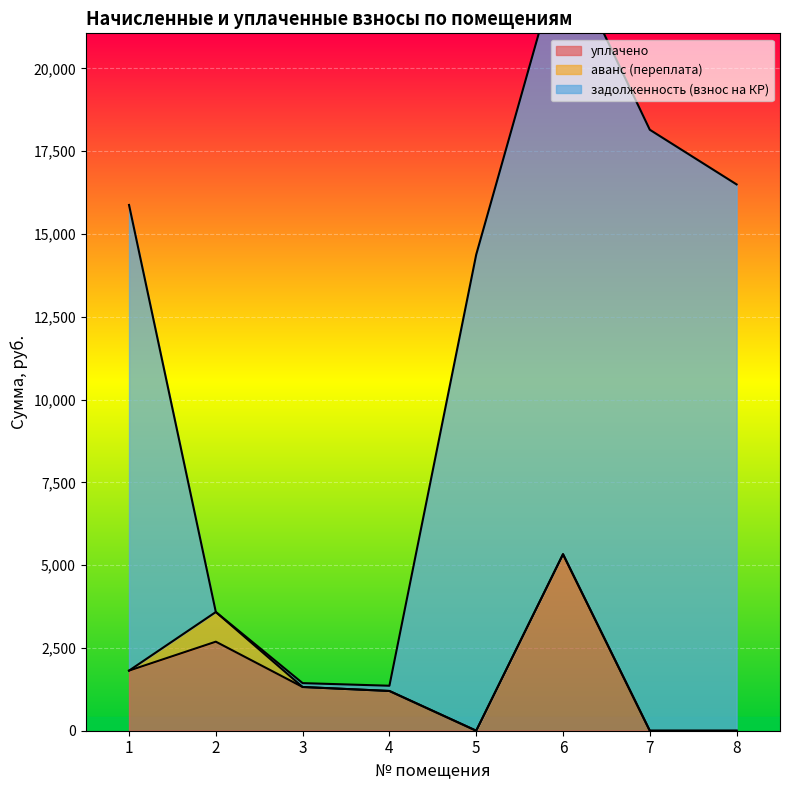

In уплачено, how many points are lower than both neighbors (excluding endpoints)?

1